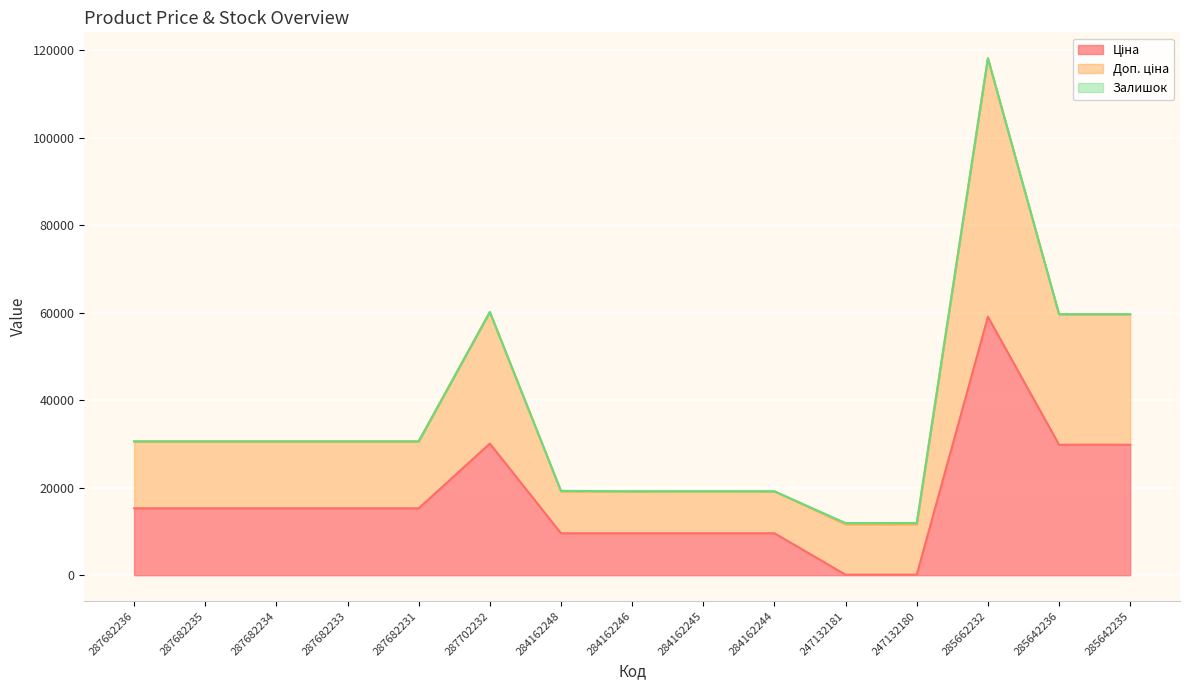

What is the value of the Доп. ціна point at the 9th from the left?

19197.8